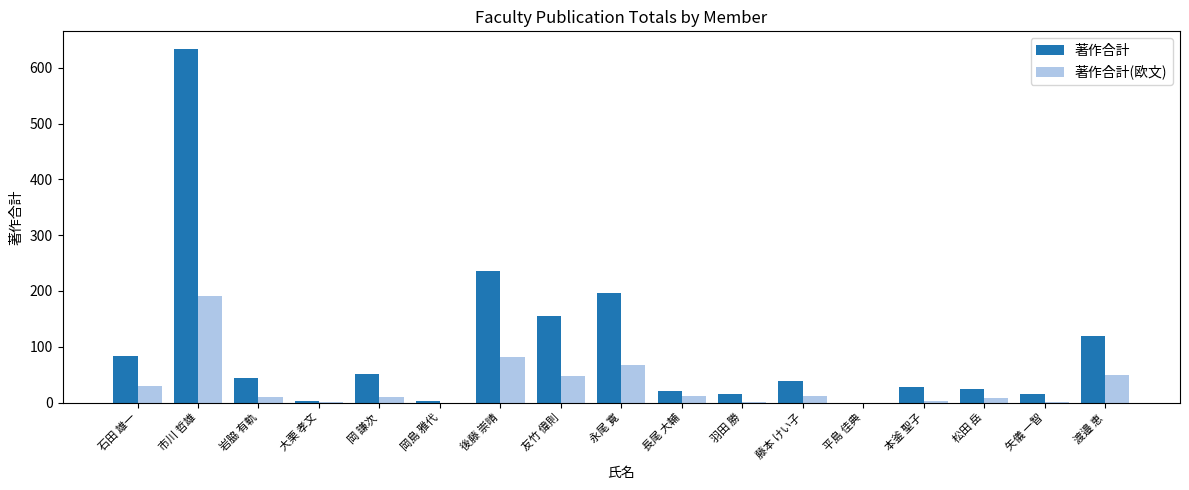

The 著作合計 series shows 26 at 岡 謙次. True or false?

False